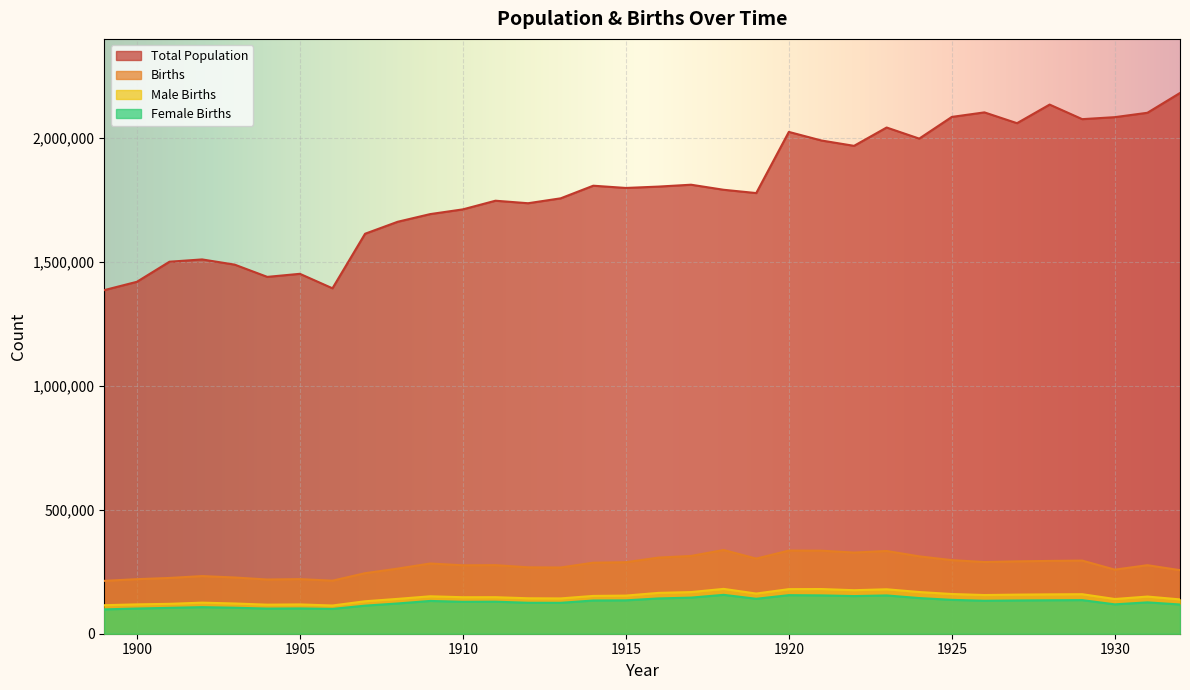

At which label is Female Births closest to 127607?

1931